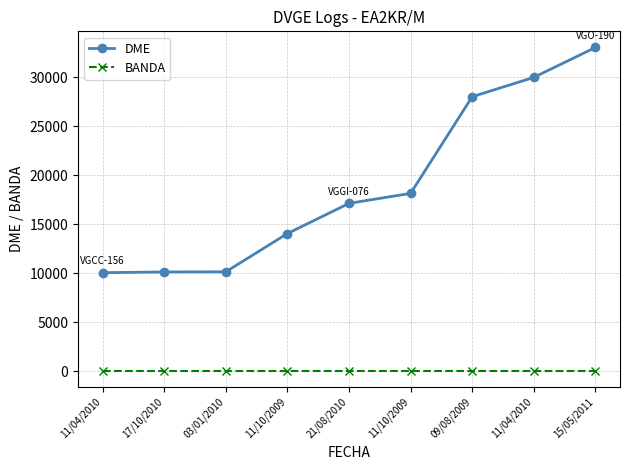

Count the number of categories in the chart.

9